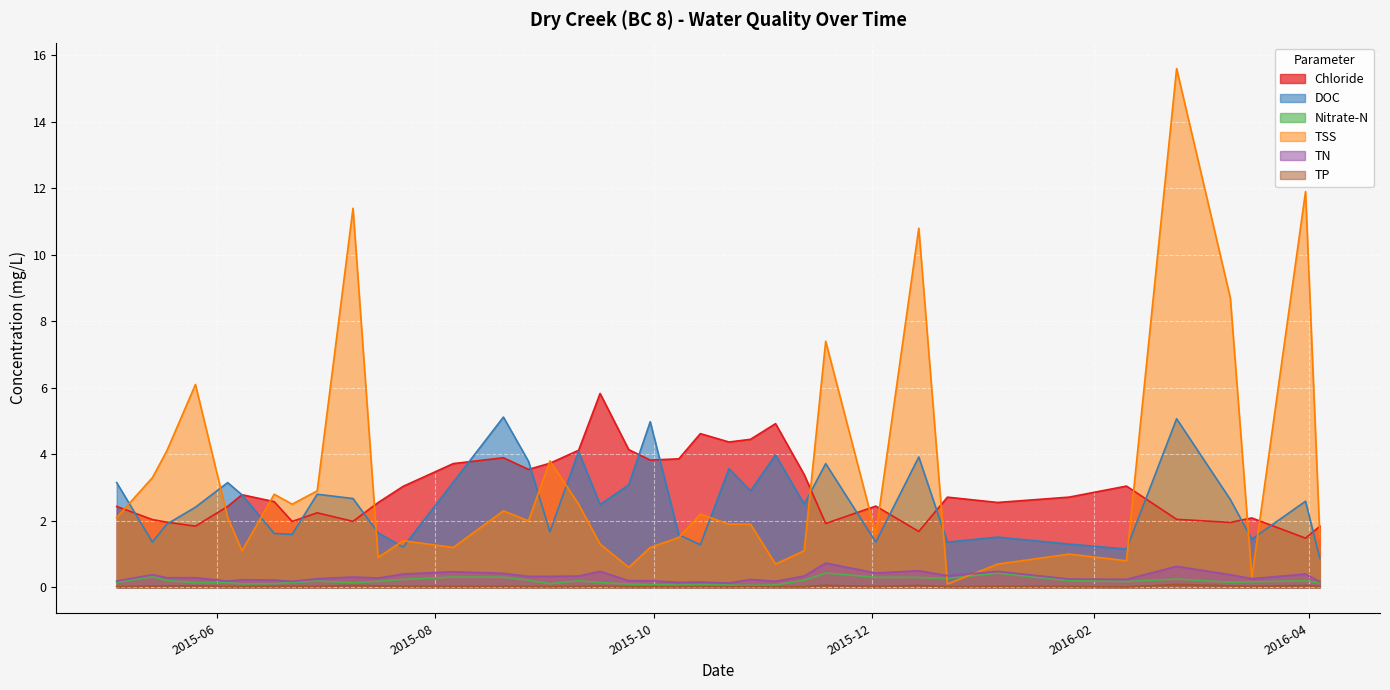

True or false: Nitrate-N has a value of 0.4 at 2015-07-23.

False